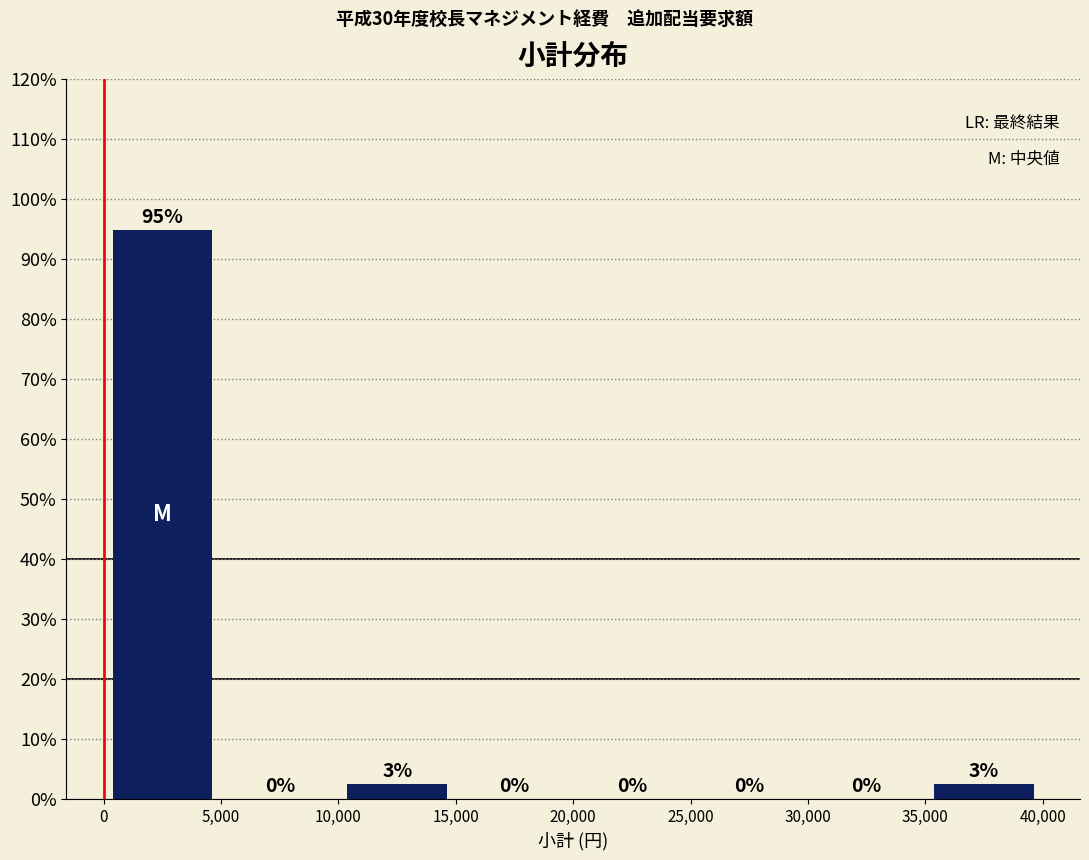

Which range on the x-axis has the tallest bar?

0 to 5,000